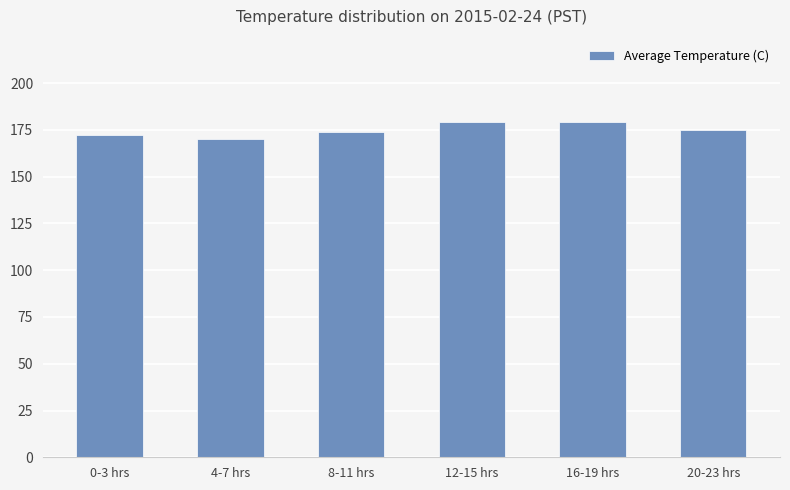

What is the change in value from 0-3 hrs to 16-19 hrs?

+7